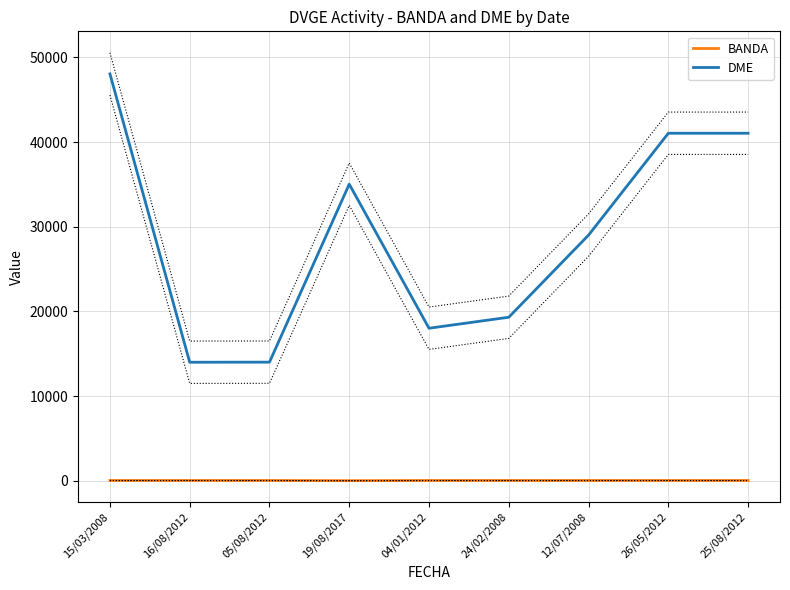

True or false: DME and BANDA cross at least once.

False